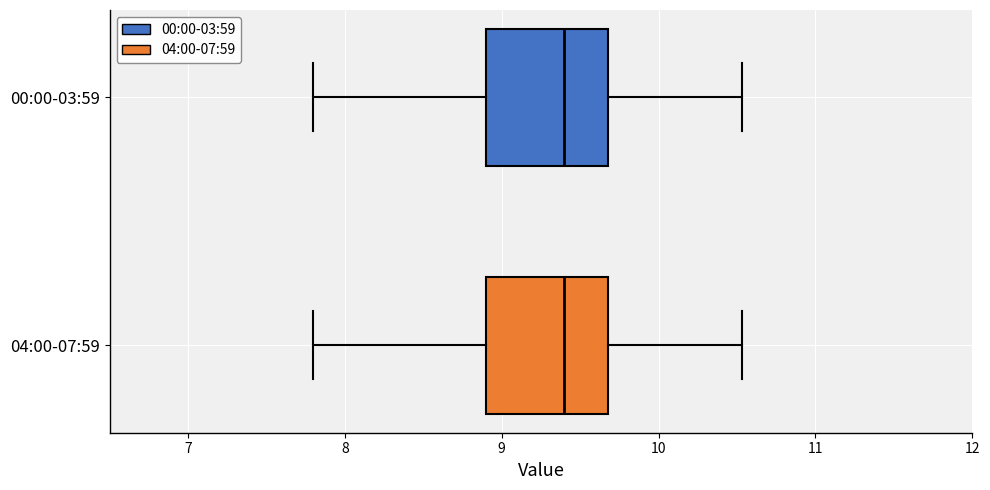

Where does the right whisker of the box for 04:00-07:59 end on the x-axis? The values are not printed on the chart, so give them approximately, as read against the axis.

10.5